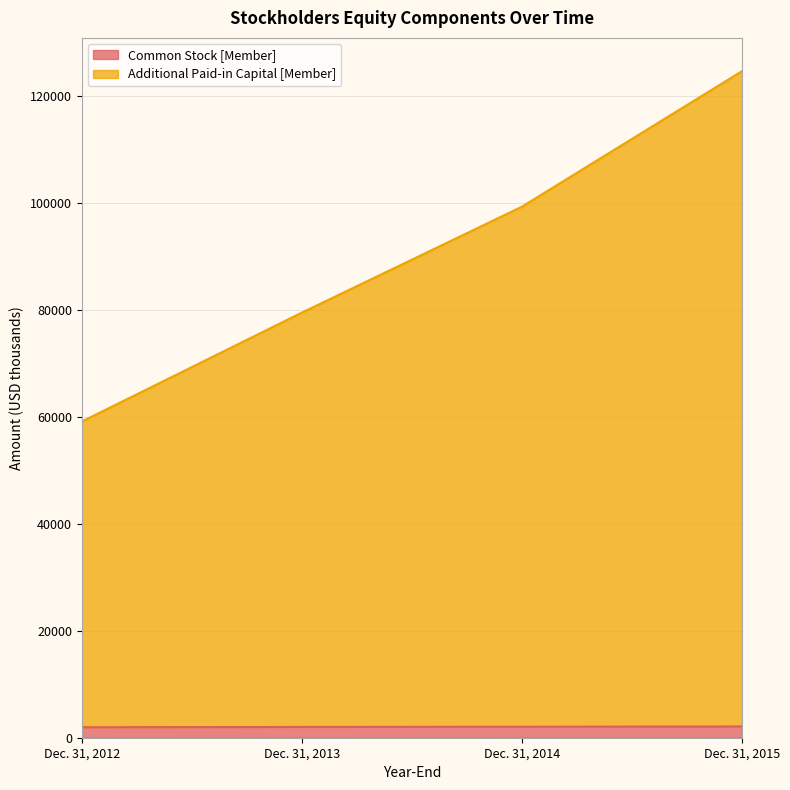

True or false: Additional Paid-in Capital [Member] and Common Stock [Member] cross at least once.

False